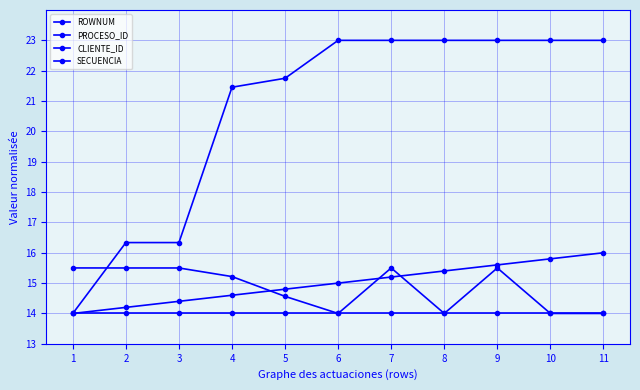

What is the sum of the ROWNUM values at 9 and 6?

30.6